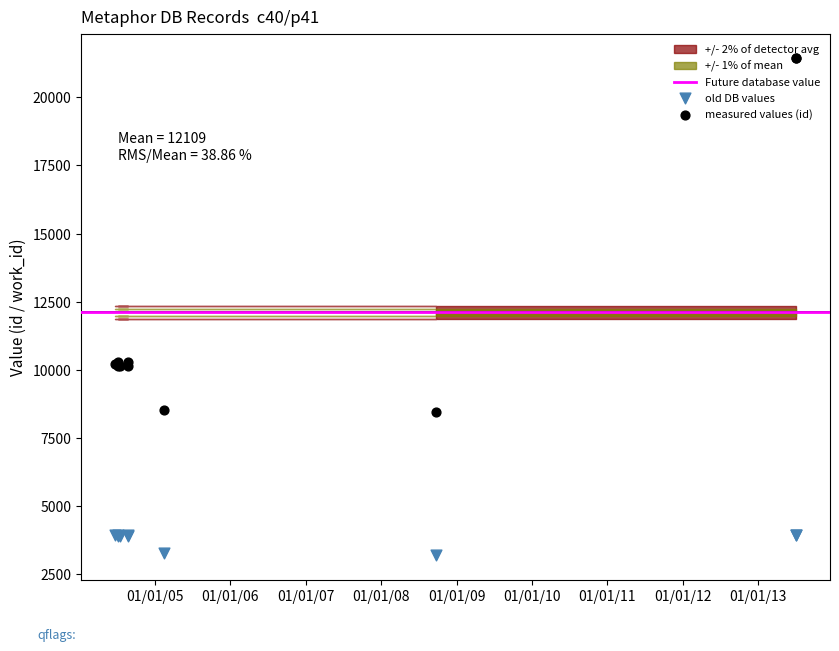

At which category is the sum across all series the highest?

2013-07-02